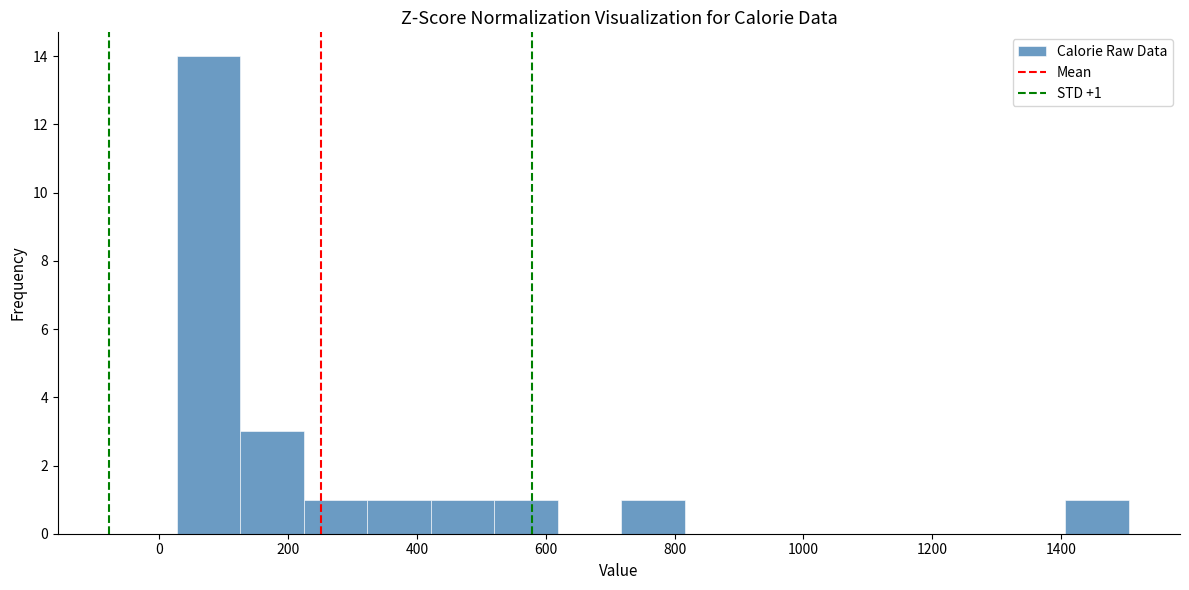

Which range on the x-axis has the tallest bar?

20 to 120